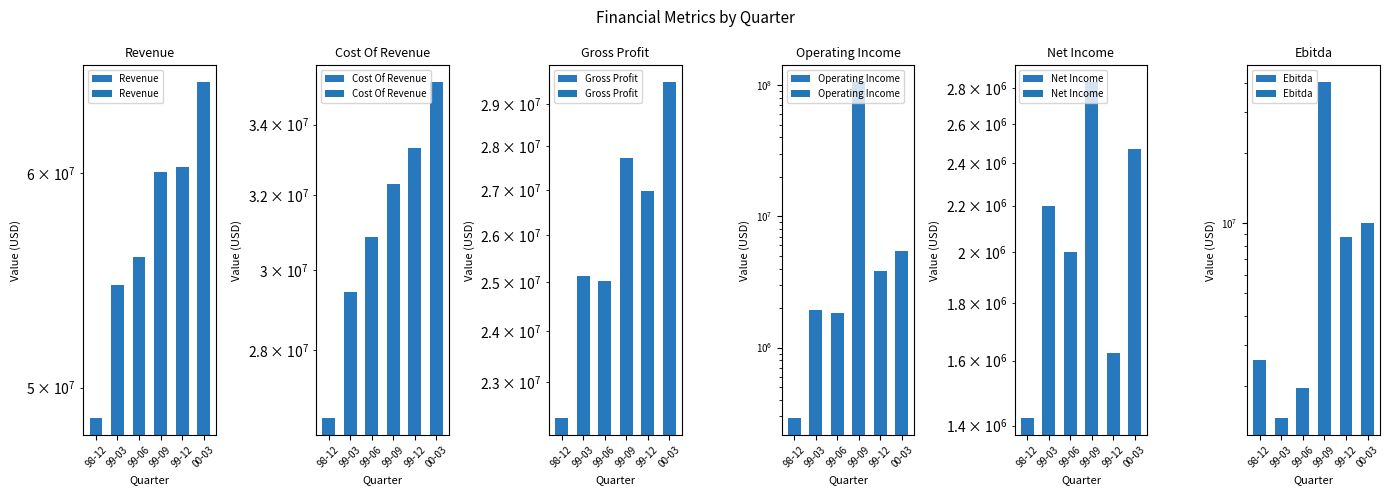

How many data points in Ebitda are less than 8684000?

3